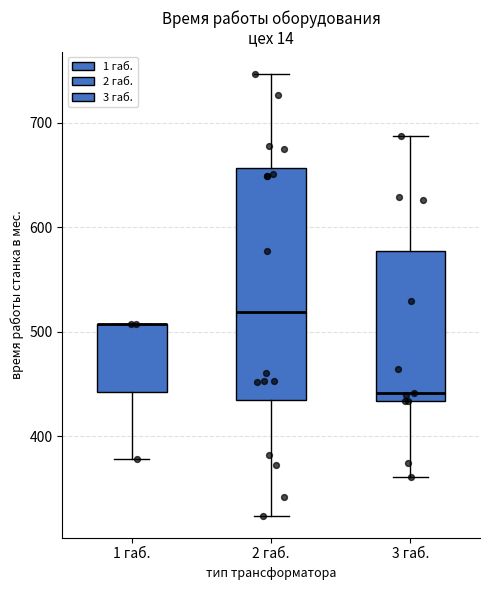

Reading left to right, transcribe this box plot: for each box, give where its median line is, the range the box spans, and where its two whiskers end, as read against the y-axis. The values are not printed on the chart, so give them approximately, as read against the axis.

1 габ.: median 510 (drawn on the box's upper edge), box 440 to 510, whiskers 380 to 510
2 габ.: median 520, box 430 to 660, whiskers 320 to 750
3 габ.: median 440, box 430 to 580, whiskers 360 to 690